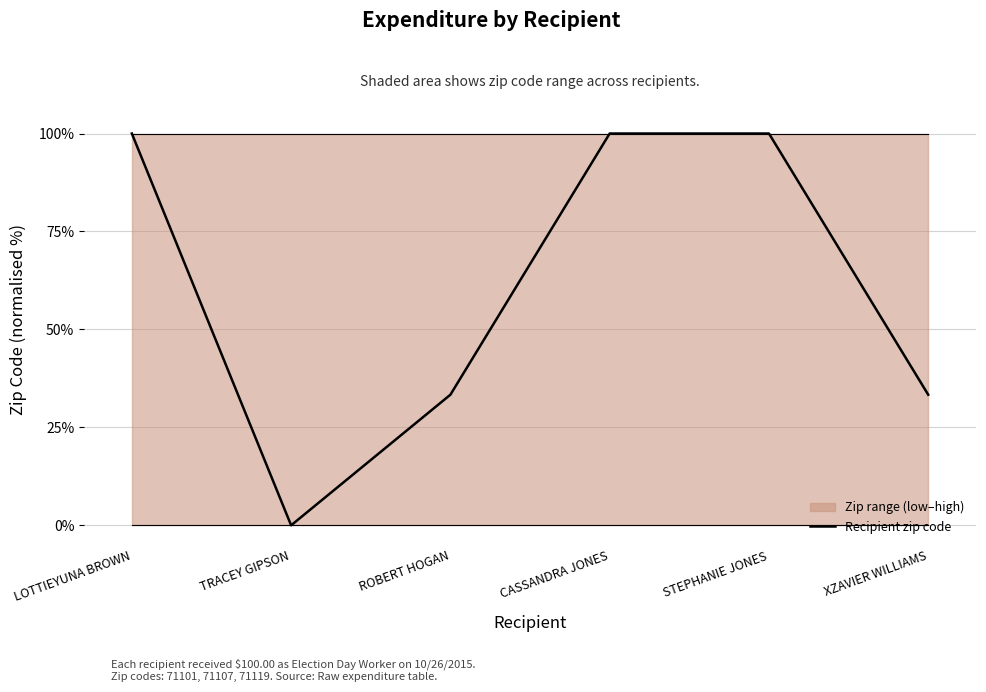

Reading left to right, list all the values displayed in this chart.

LOTTIEYUNA BROWN=100.0	TRACEY GIPSON=0.0	ROBERT HOGAN=33.3	CASSANDRA JONES=100.0	STEPHANIE JONES=100.0	XZAVIER WILLIAMS=33.3